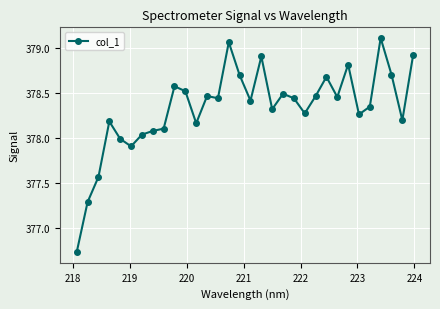

How many lines are shown in the chart?

1